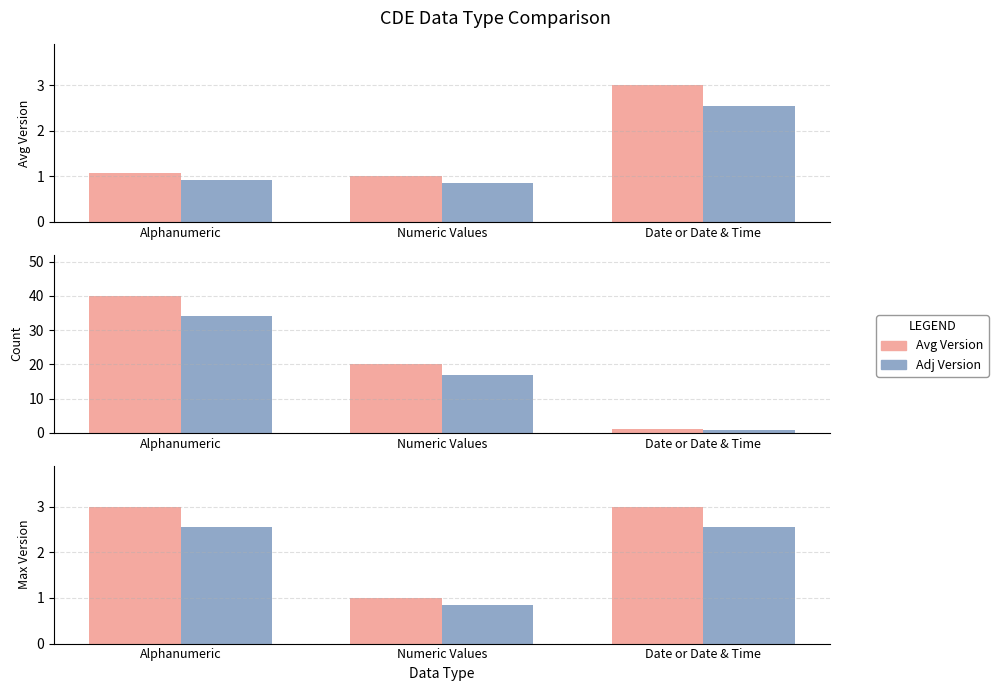

True or false: Avg Version has a value of 3.0 at Date or Date & Time.

True